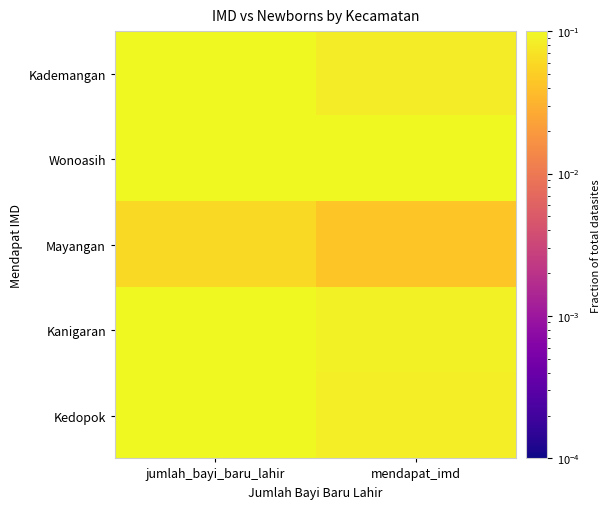

Reading left to right, extract all data points from this chart.

Kademangan: jumlah_bayi_baru_lahir=0.2	mendapat_imd=0.1
Wonoasih: jumlah_bayi_baru_lahir=0.1	mendapat_imd=0.1
Mayangan: jumlah_bayi_baru_lahir=0.1	mendapat_imd=0.0
Kanigaran: jumlah_bayi_baru_lahir=0.2	mendapat_imd=0.1
Kedopok: jumlah_bayi_baru_lahir=0.1	mendapat_imd=0.1